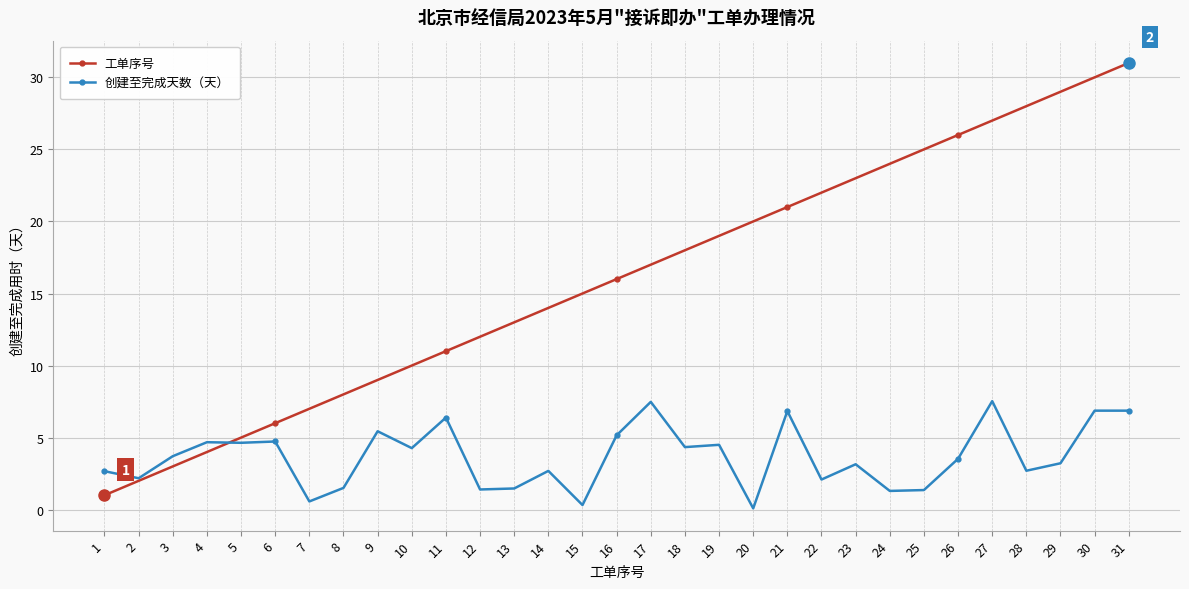

True or false: 工单序号 has more than 2 points higher than both neighbors.

False